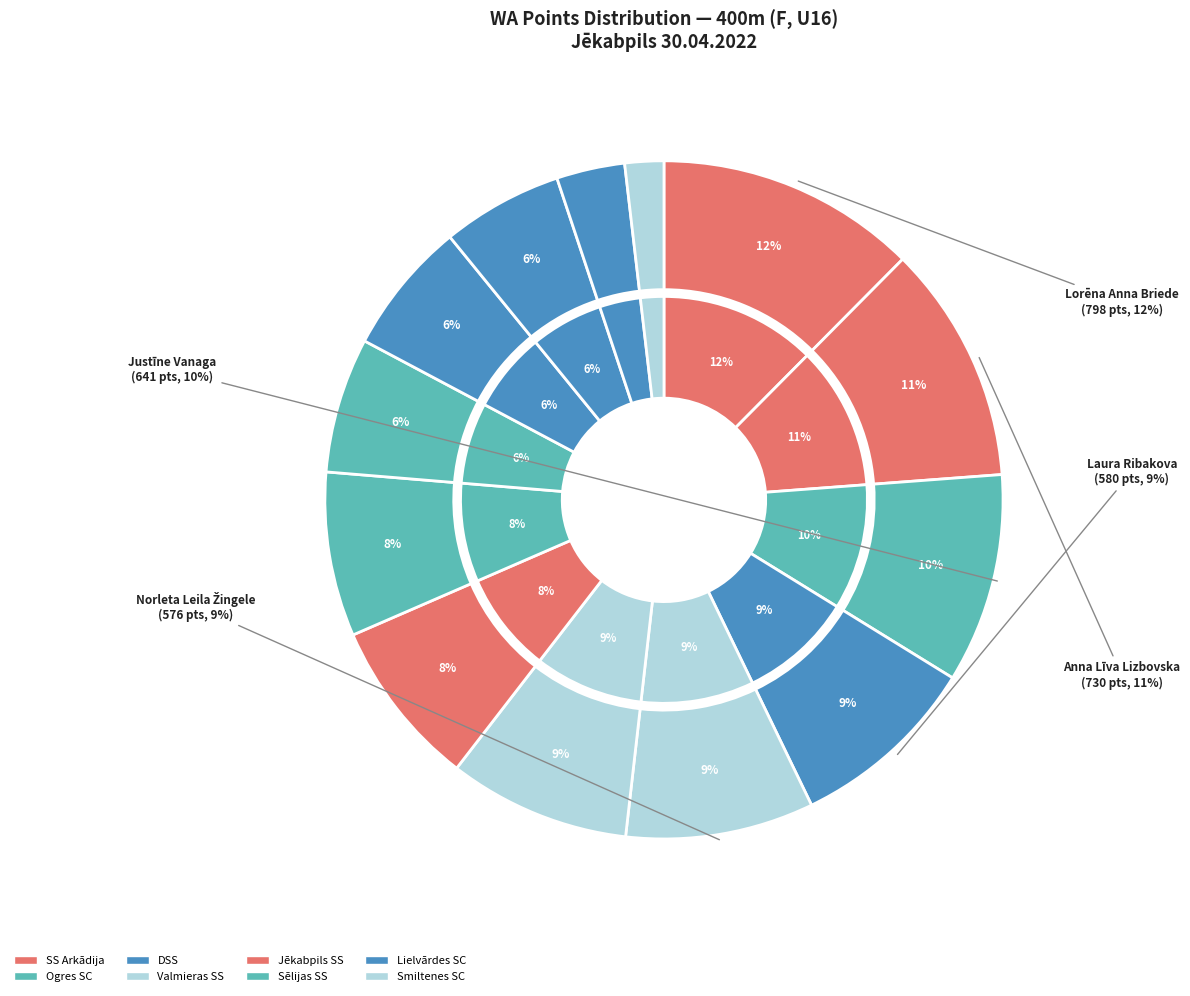

Rank the categories by value from lowest to highest.

Smiltenes SC, Lielvārdes SC (Brička), Lielvārdes SC (Bļinkova), Lielvārdes SC (Bļase), Sēlijas SS (Aleksejeva), Sēlijas SS (Ļapustina), Valmieras SS (Pētersone), Jēkabpils SS, Valmieras SS (Žingele), DSS, Ogres SC, SS Arkādija (Lizbovska), SS Arkādija (Briede)